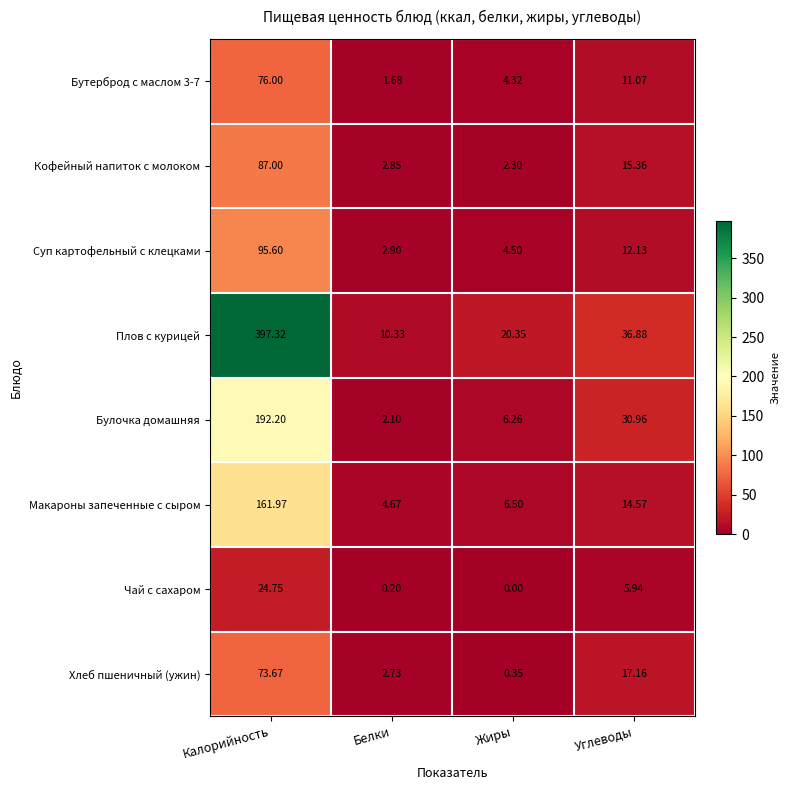

At which category does the chart reach its peak across all series?

Калорийность